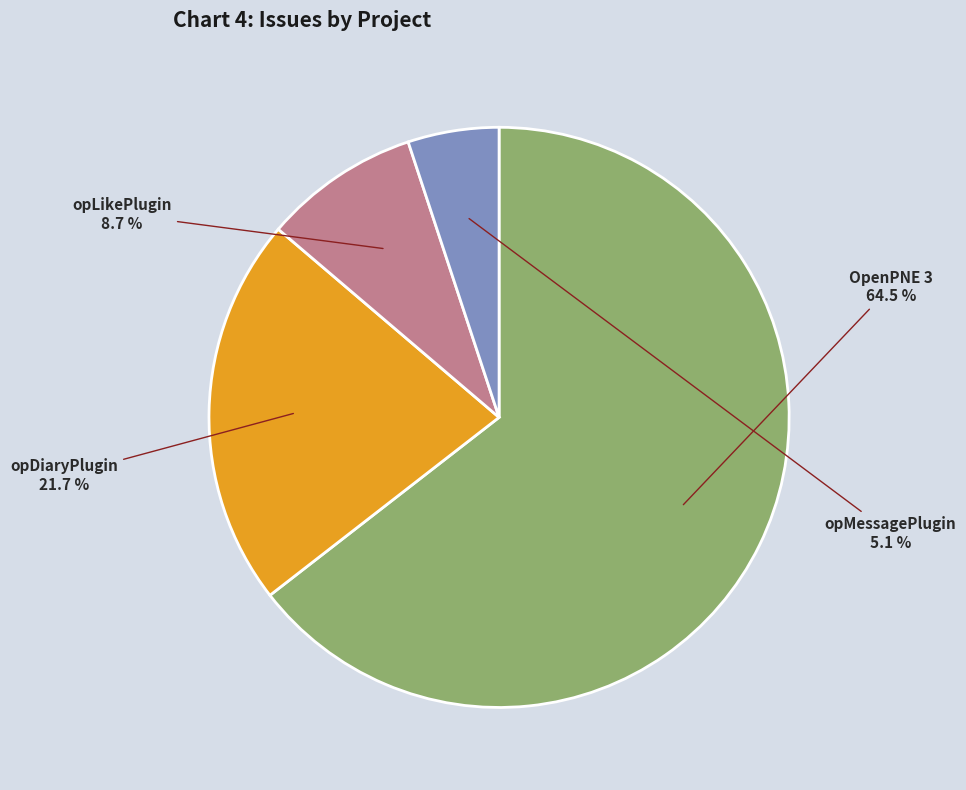

Is there a majority slice in this chart?

Yes